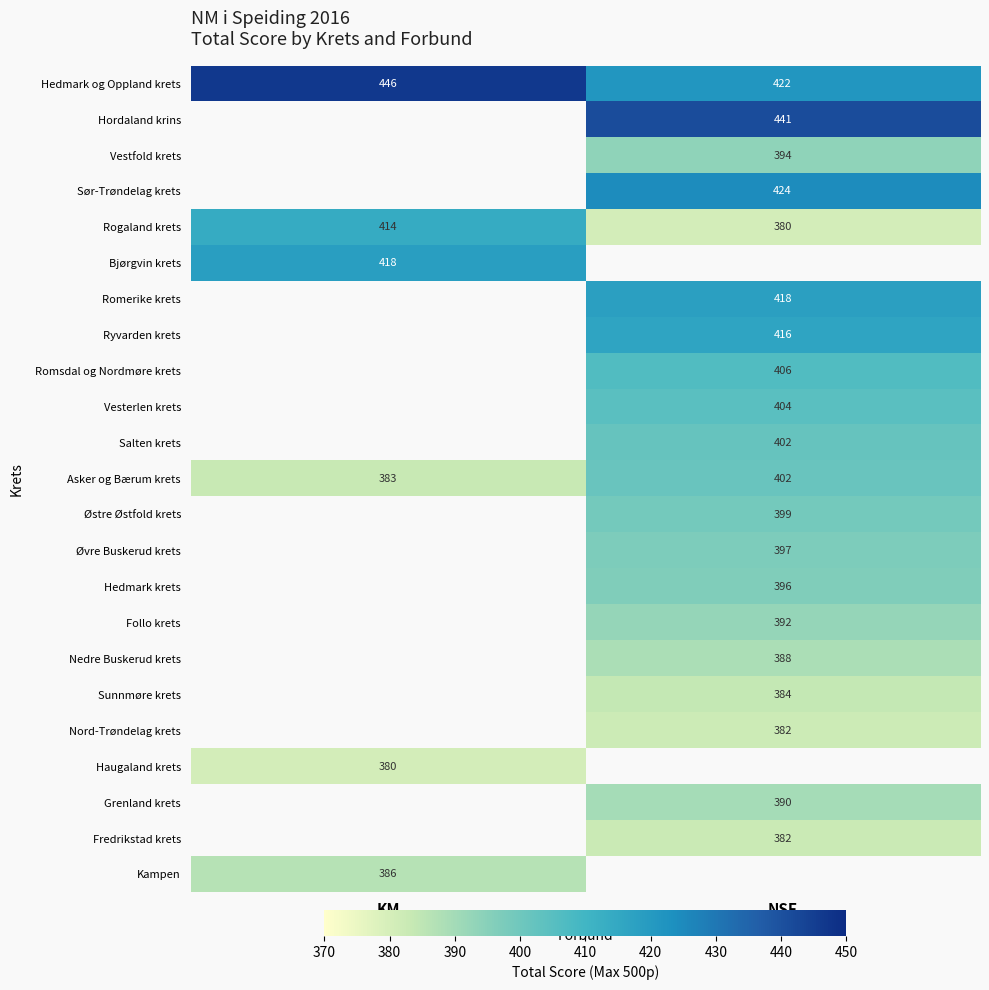

The Hordaland krins series shows 441.0 at NSF. True or false?

True